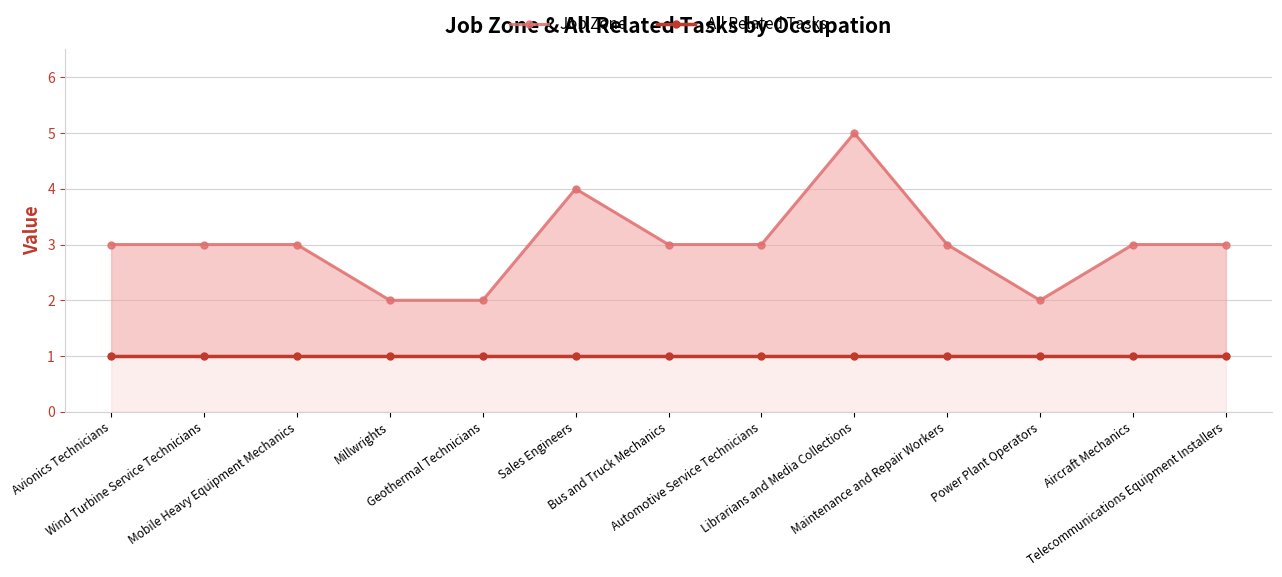

Does the chart have visible grid lines?

Yes